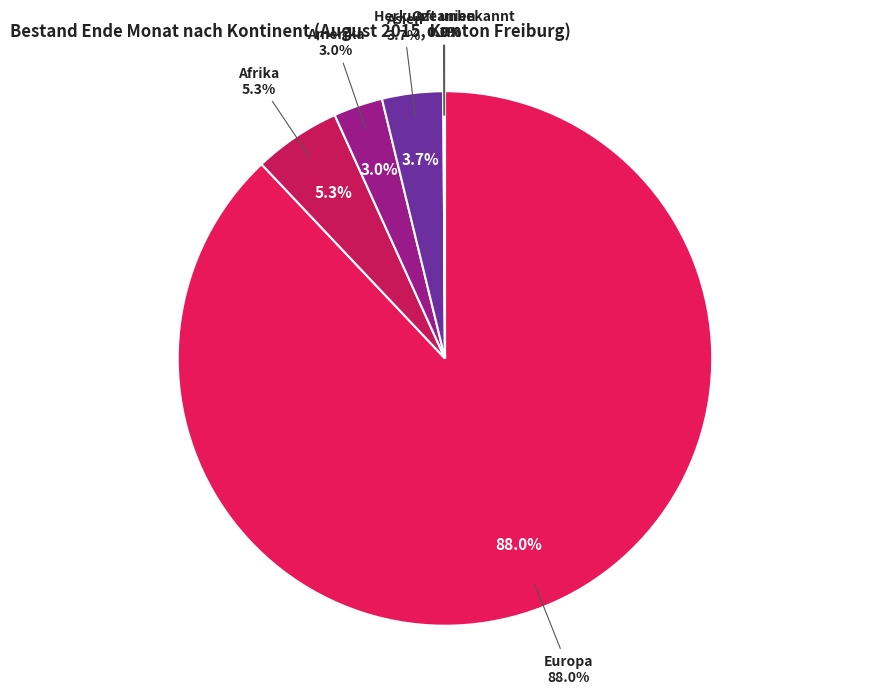

Is there a majority slice in this chart?

Yes